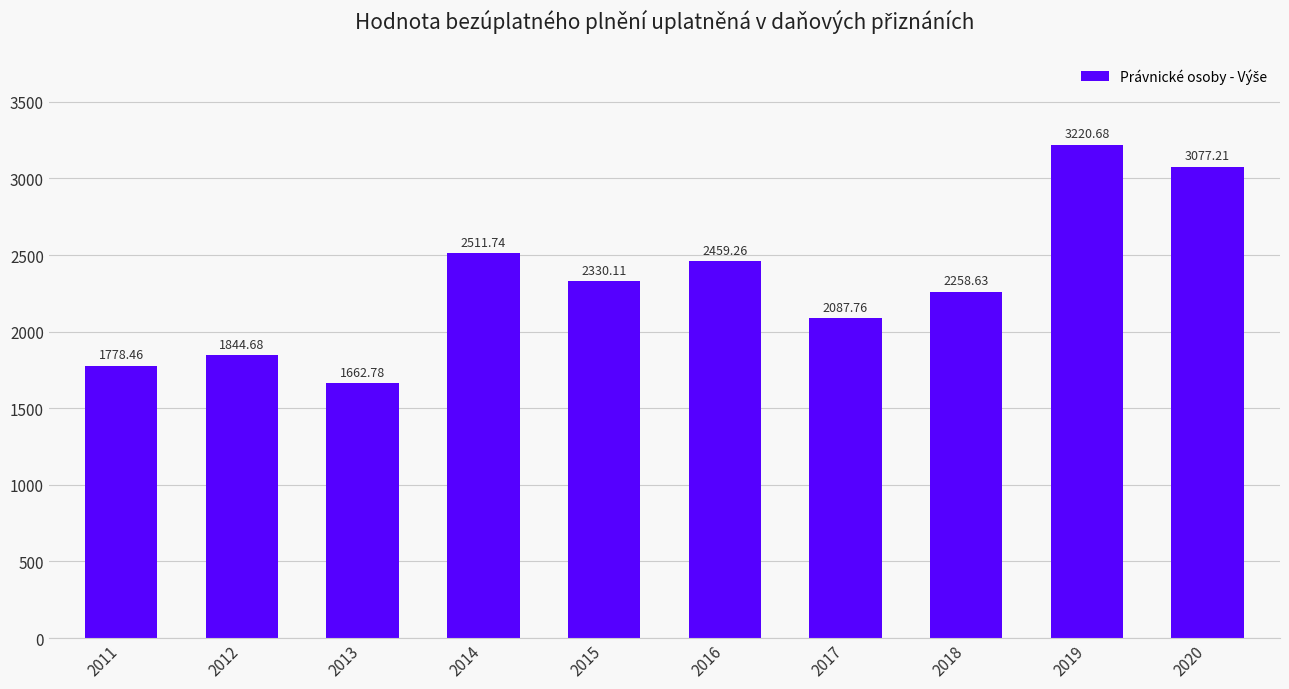

Reading left to right, what are all the values shown in this chart?

2011=1778.5	2012=1844.7	2013=1662.8	2014=2511.7	2015=2330.1	2016=2459.3	2017=2087.8	2018=2258.6	2019=3220.7	2020=3077.2